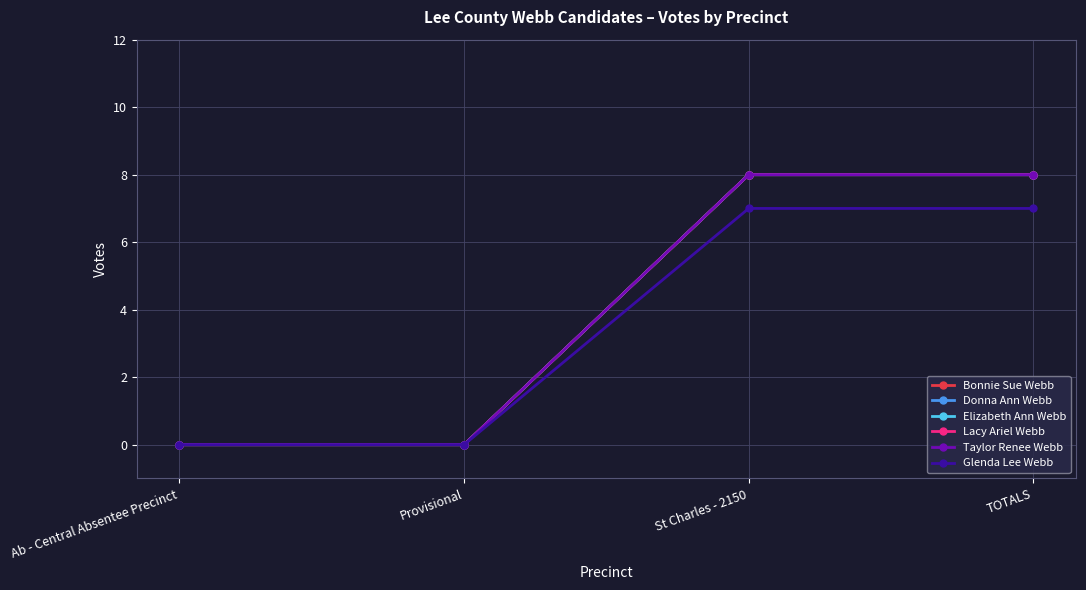

The Glenda Lee Webb series shows 10 at TOTALS. True or false?

False